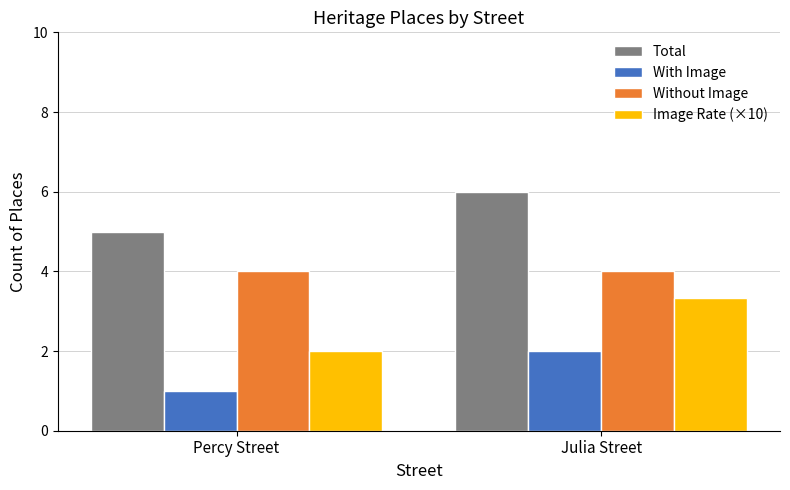

What is the sum of the With Image values at Percy Street and Julia Street?

3.0